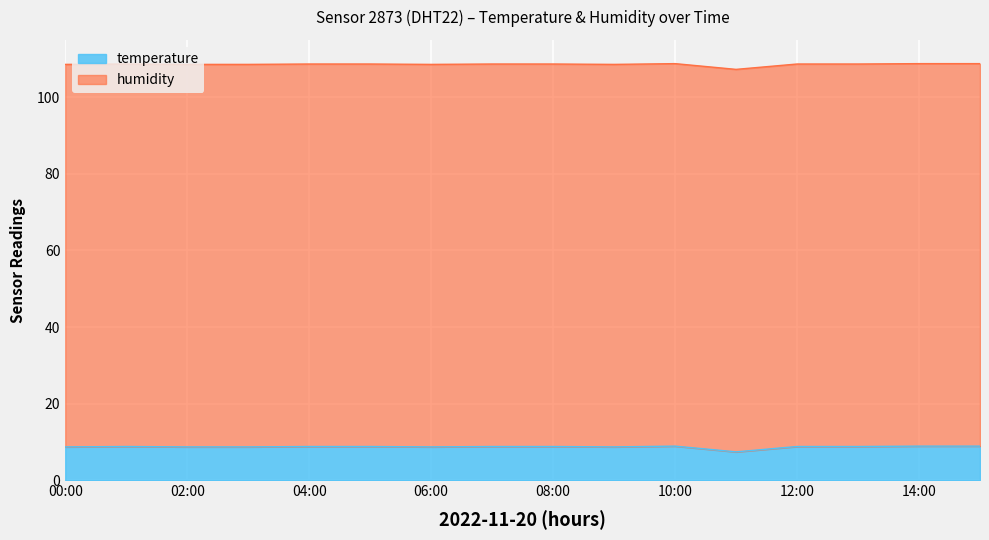

What is the ratio of the value at 13:00 to the value at 07:00?

1.0